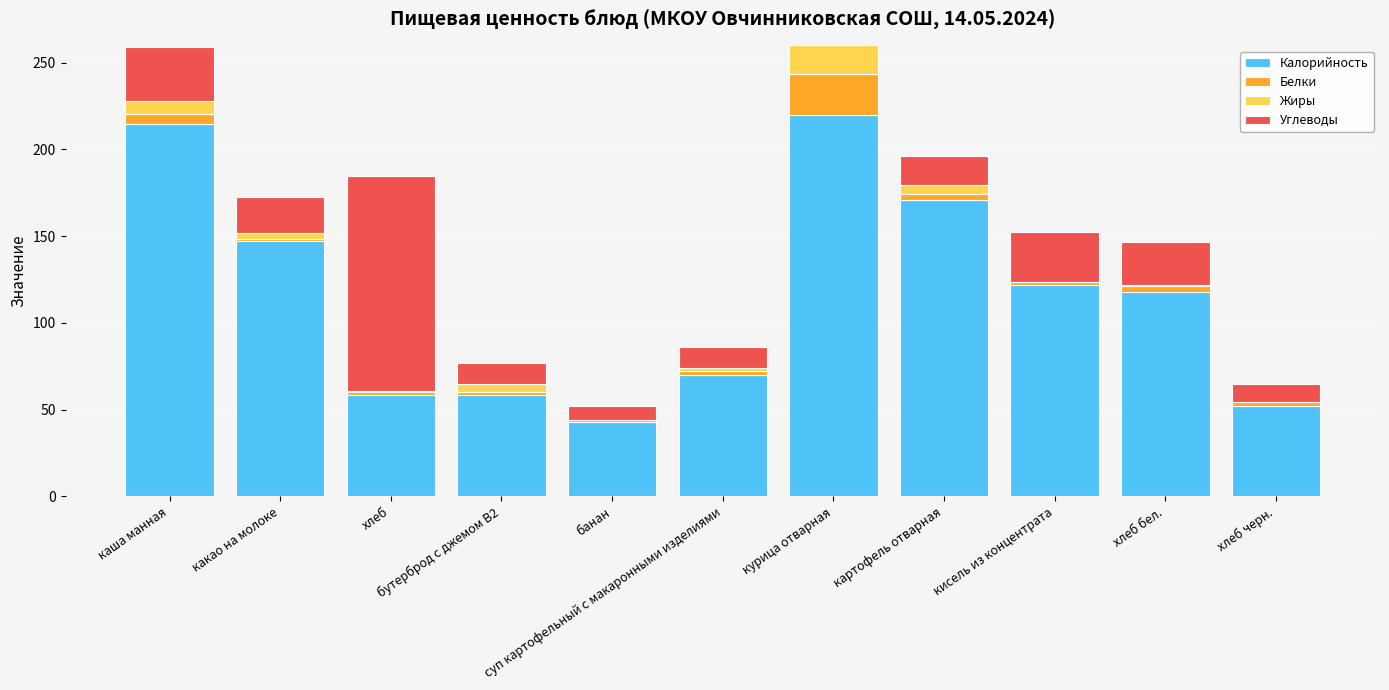

What is the highest value of the Калорийность series?

220.0